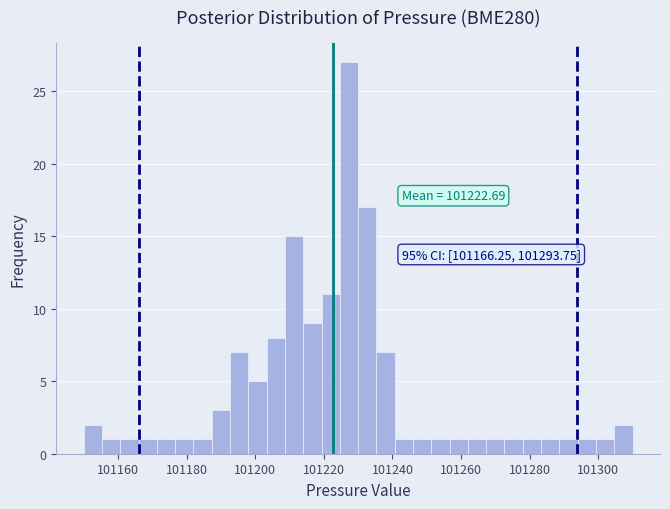

Around what value on the x-axis is the tallest bar? Give the approximate position of its centre, as read against the axis.

101228